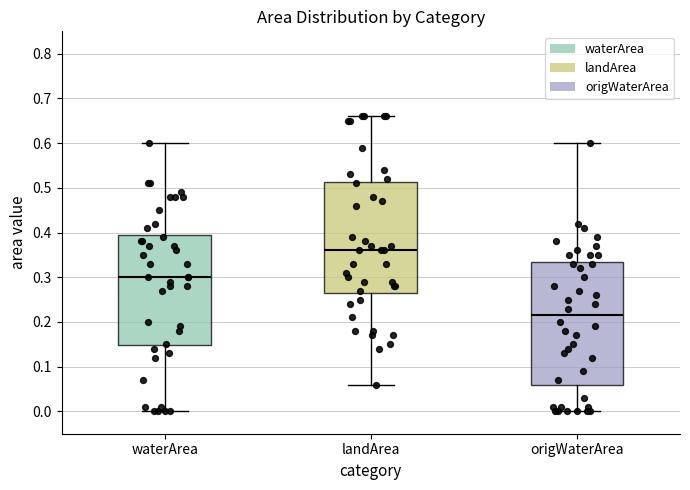

Which box is the tallest, from its lower edge to its upper edge?

origWaterArea